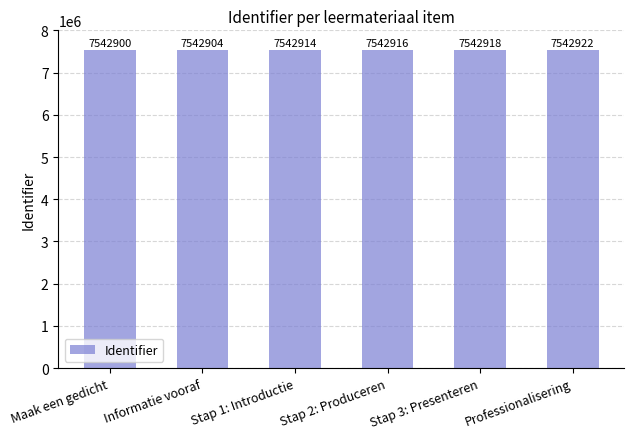

What is the label of the 2nd bar from the left?

Informatie vooraf